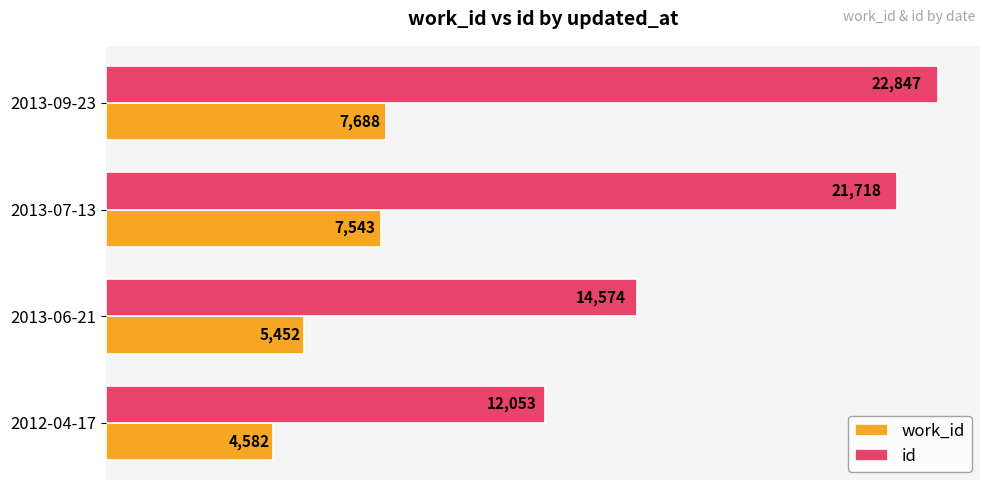

At which label is work_id closest to 6135?

2013-06-21